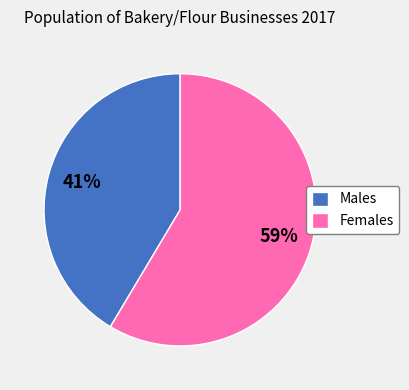

What is the largest slice in the pie chart?

Females